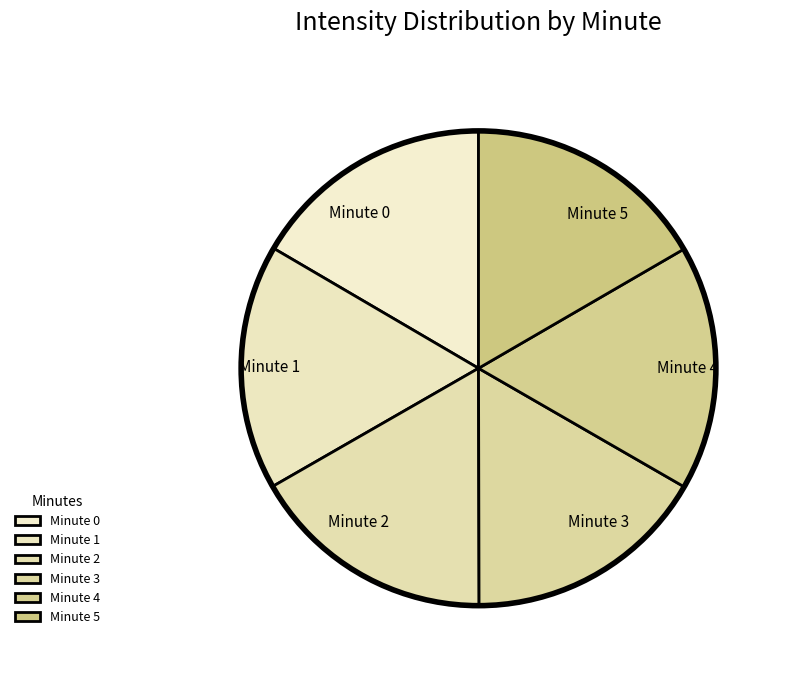

Count the number of slices in the pie.

6